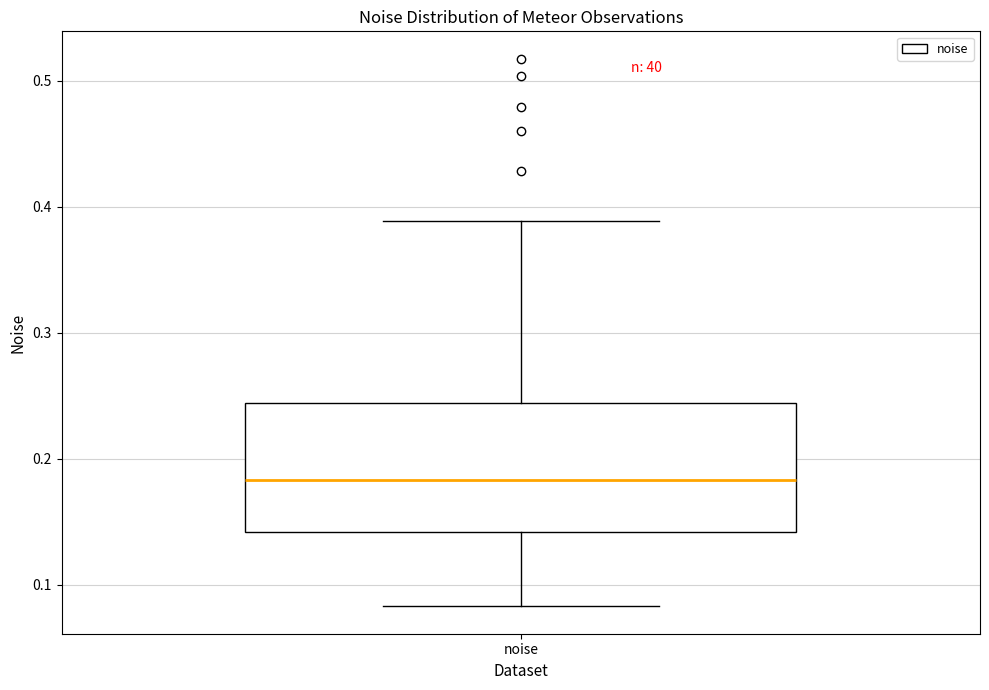

Read this box plot against the y-axis: the position of the median line, the range covered by the box, and the ends of both whiskers. The values are not printed on the chart, so give them approximately, as read against the axis.

median 0.18, box 0.14 to 0.24, whiskers 0.08 to 0.39